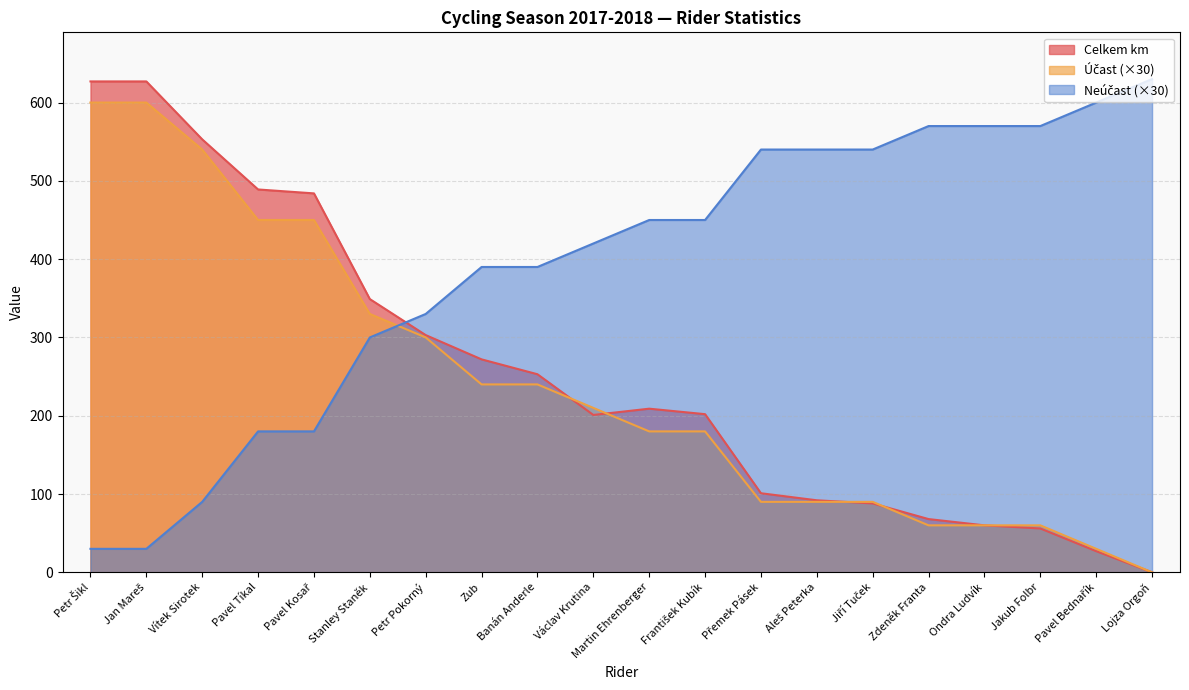

What is the label of the 11th point from the left?

Martin Ehrenberger